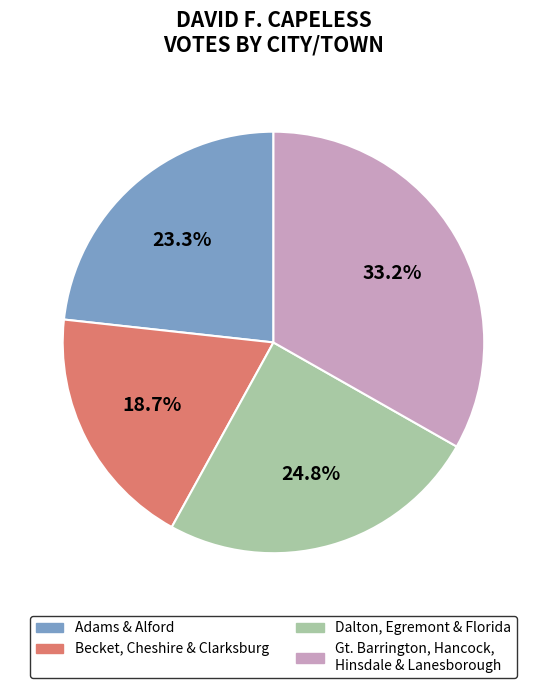

How many segments does this pie chart have?

4